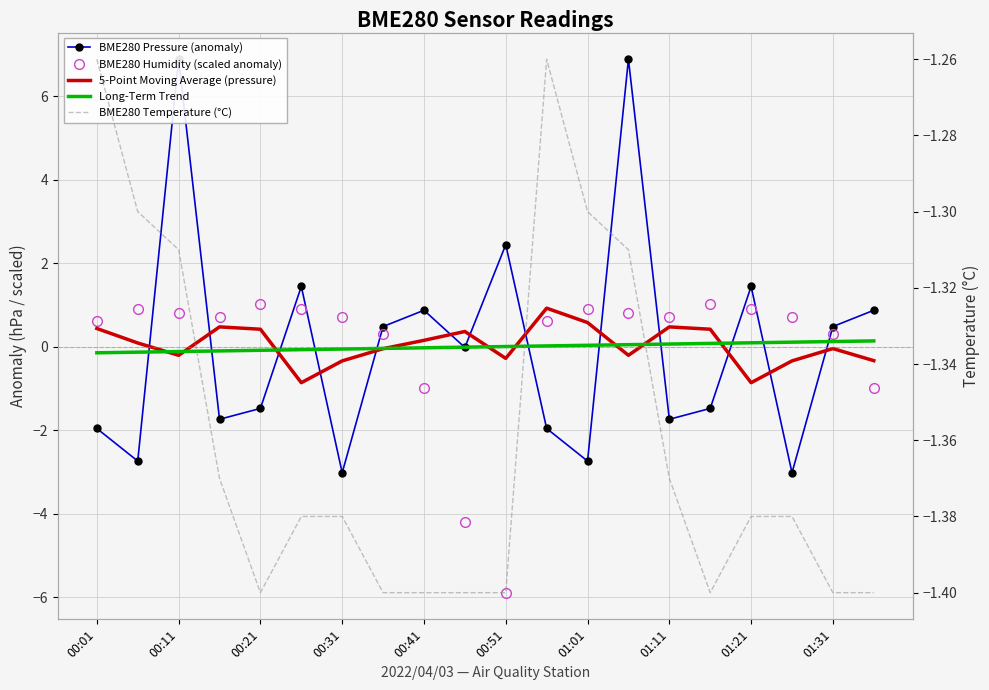

What value does the BME280 Temperature (°C) series have at 00:21?

-1.4